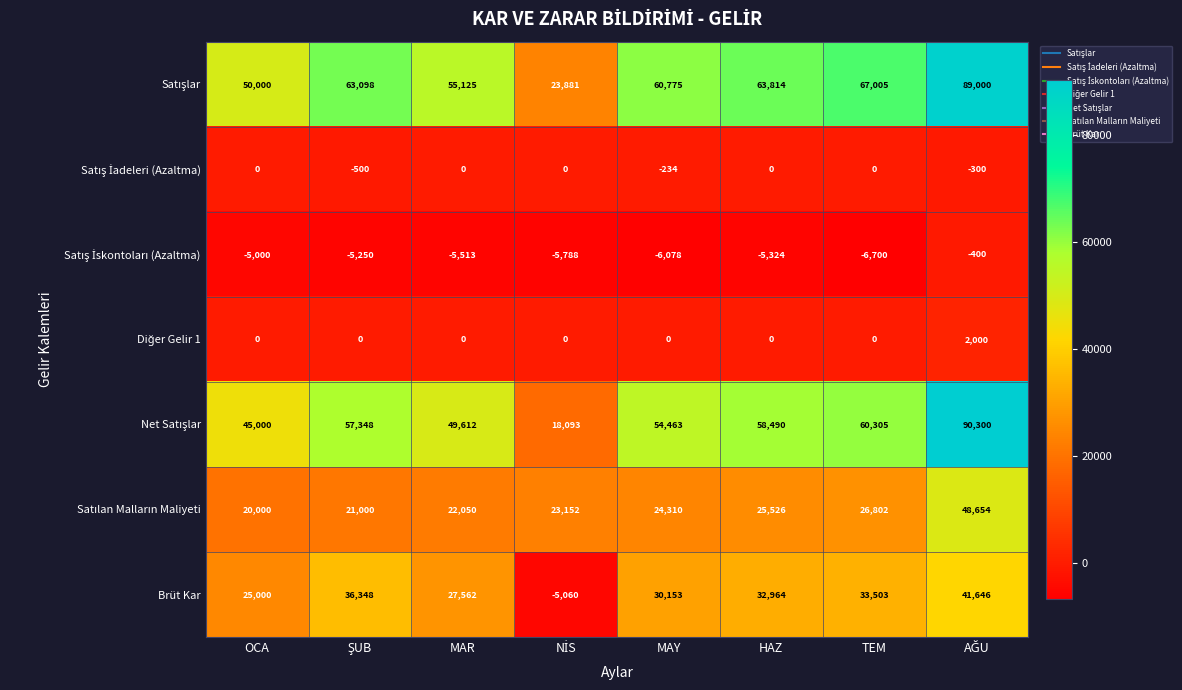

The value of Brüt Kar at OCA is 25000. True or false?

True